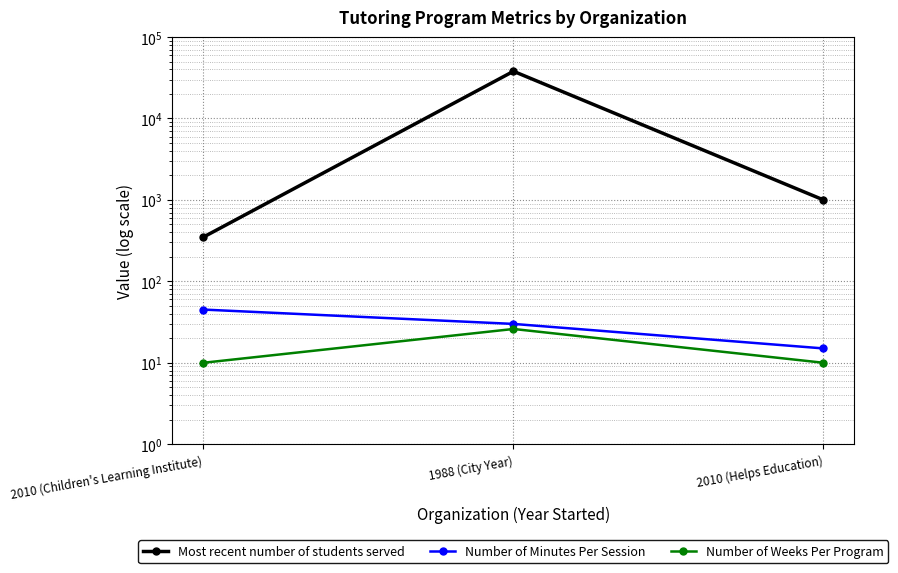

What is the difference between the maximum and second lowest values in the Most recent number of students served series?

37000